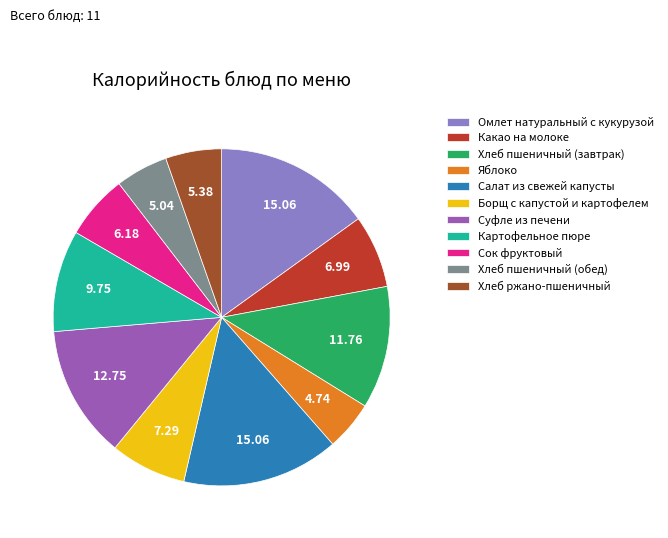

What is the ratio of the value at Картофельное пюре to the value at Борщ с капустой и картофелем?

1.3